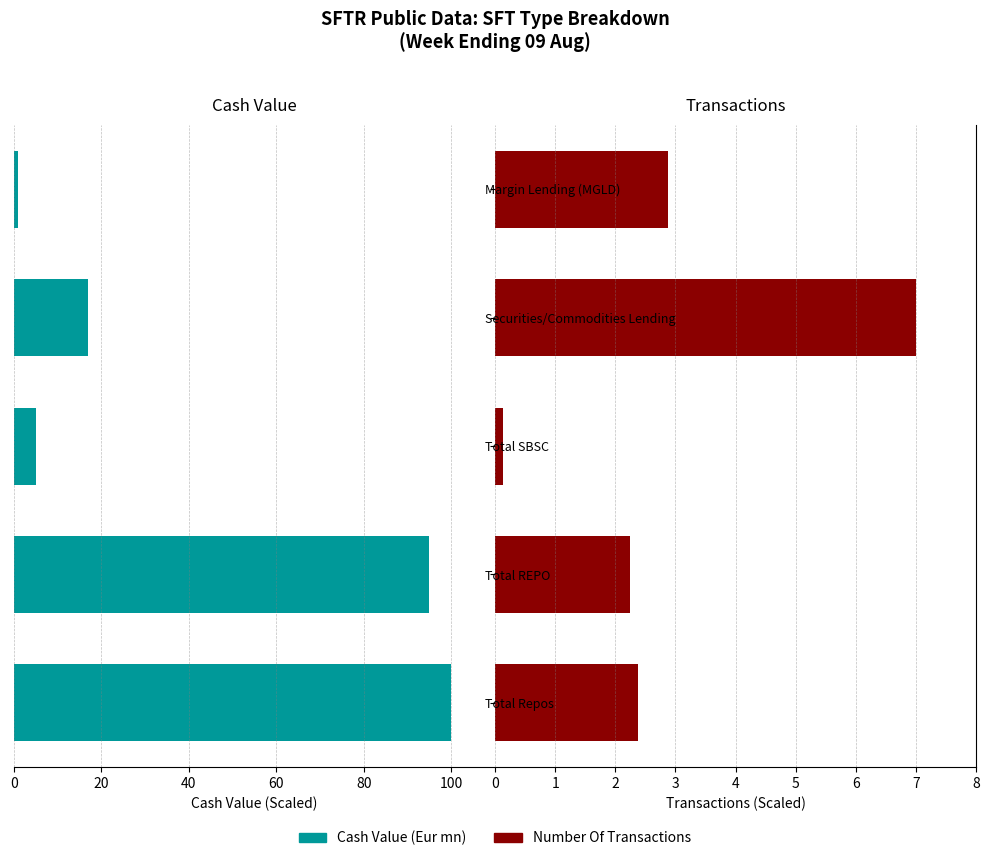

What is the average value of the Cash Value (Eur mn) series?

43.6